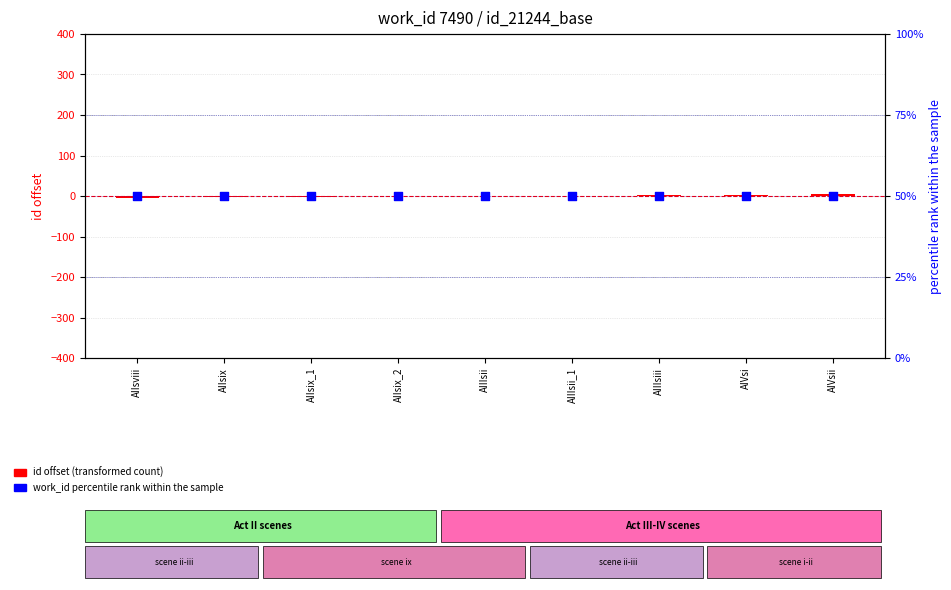

Which series reaches the minimum Y coordinate?

id offset (transformed count)